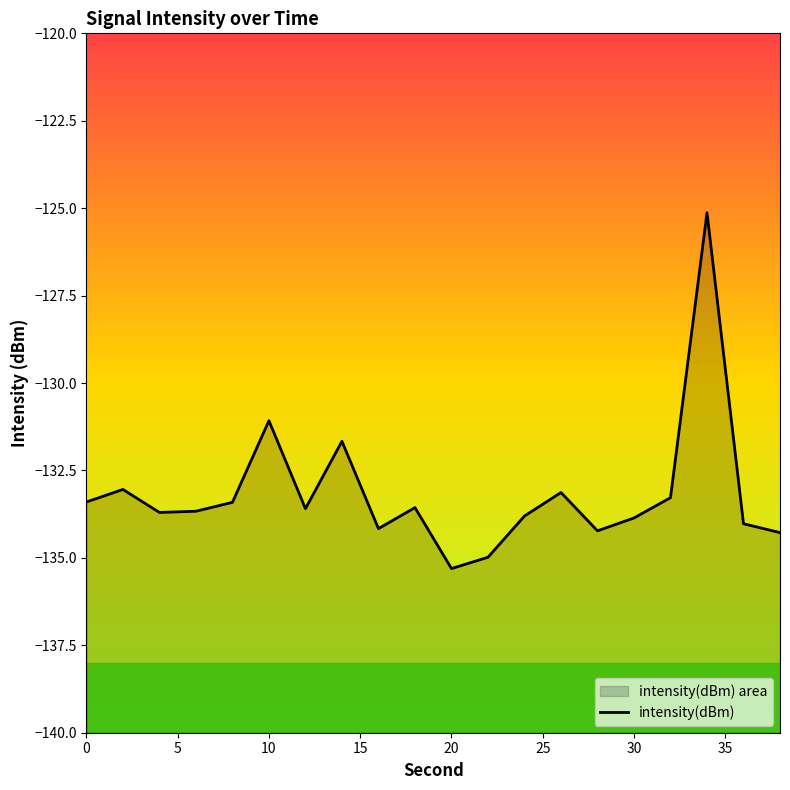

Reading left to right, what are all the values shown in this chart?

-133.4	-133.0	-133.7	-133.7	-133.4	-131.1	-133.6	-131.7	-134.2	-133.6	-135.3	-135.0	-133.8	-133.1	-134.2	-133.9	-133.3	-125.1	-134.0	-134.3